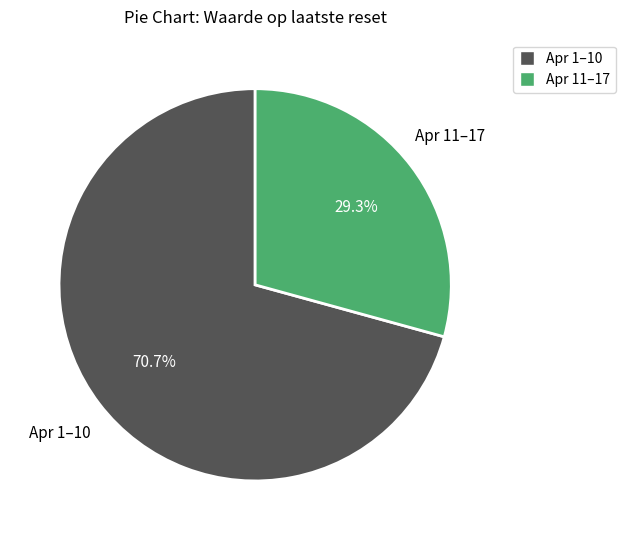

Does any single category account for the majority?

Yes